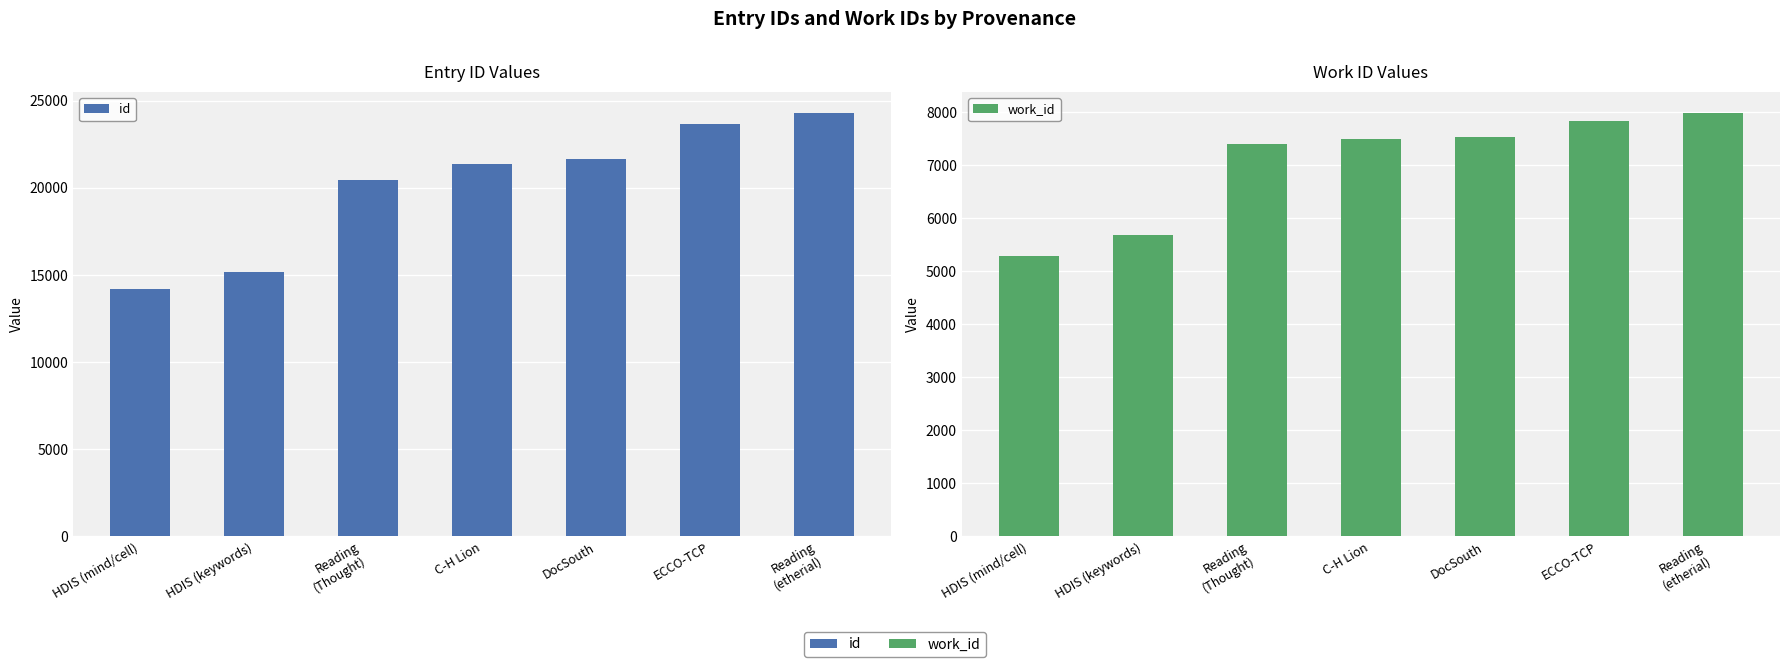

Reading right to left, what are all the values shown in this chart?

id: Reading
(etherial)=24300	ECCO-TCP=23655	DocSouth=21684	C-H Lion=21379	Reading
(Thought)=20483	HDIS (keywords)=15157	HDIS (mind/cell)=14218
work_id: Reading
(etherial)=7984	ECCO-TCP=7841	DocSouth=7541	C-H Lion=7498	Reading
(Thought)=7407	HDIS (keywords)=5682	HDIS (mind/cell)=5292